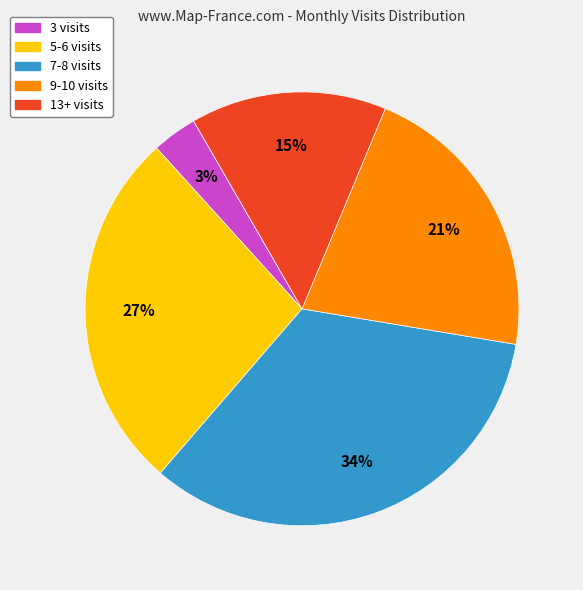

To the nearest percent, what is the average slice percentage?

20%